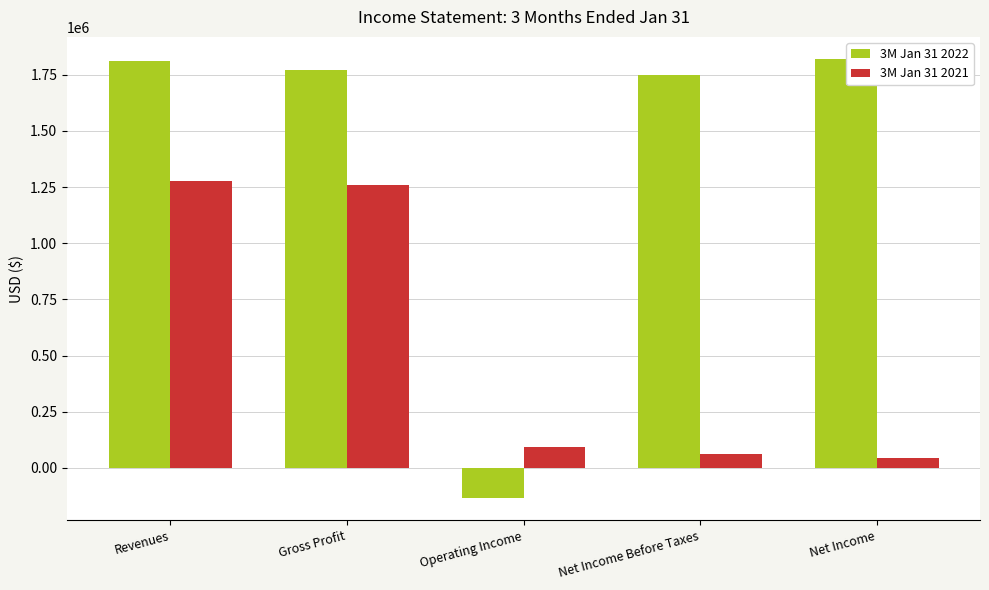

How many values in the 3M Jan 31 2021 series are below 92658?

2